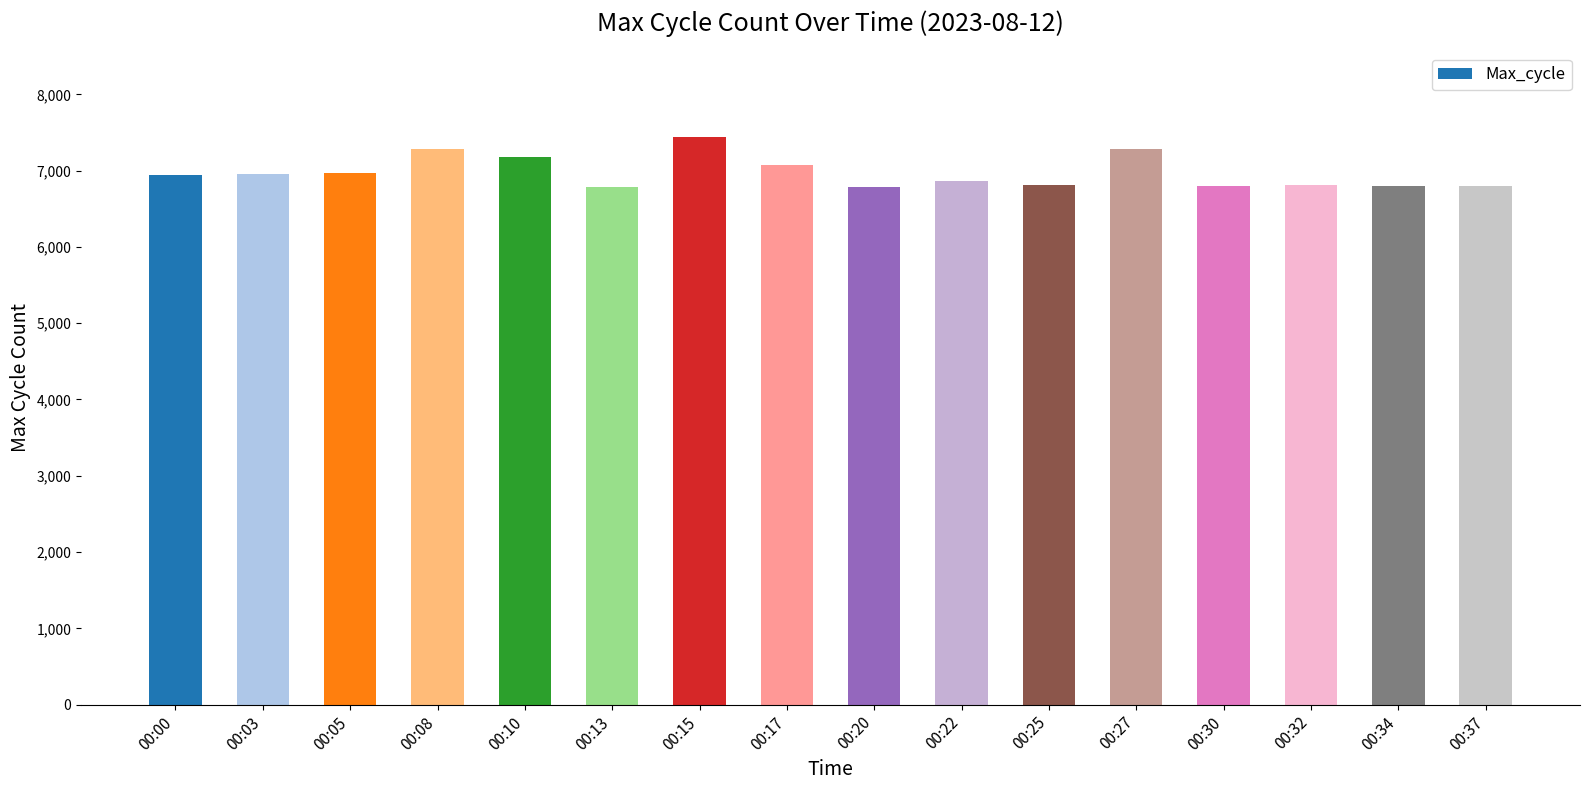

What is the value of the 5th bar from the left?

7176